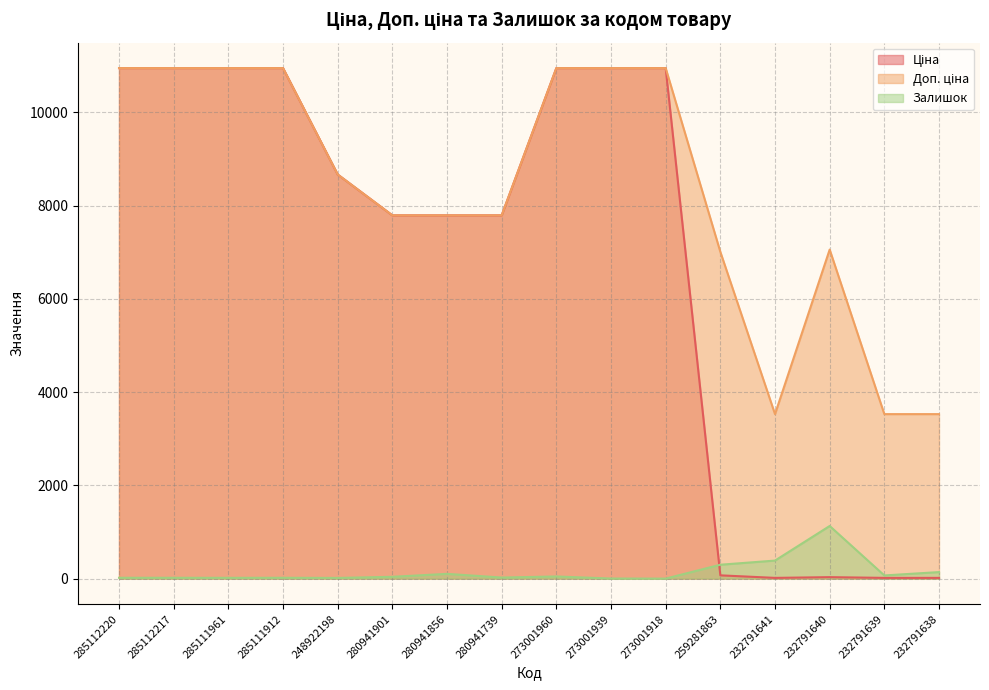

Where is the first local minimum for Залишок?

285111961